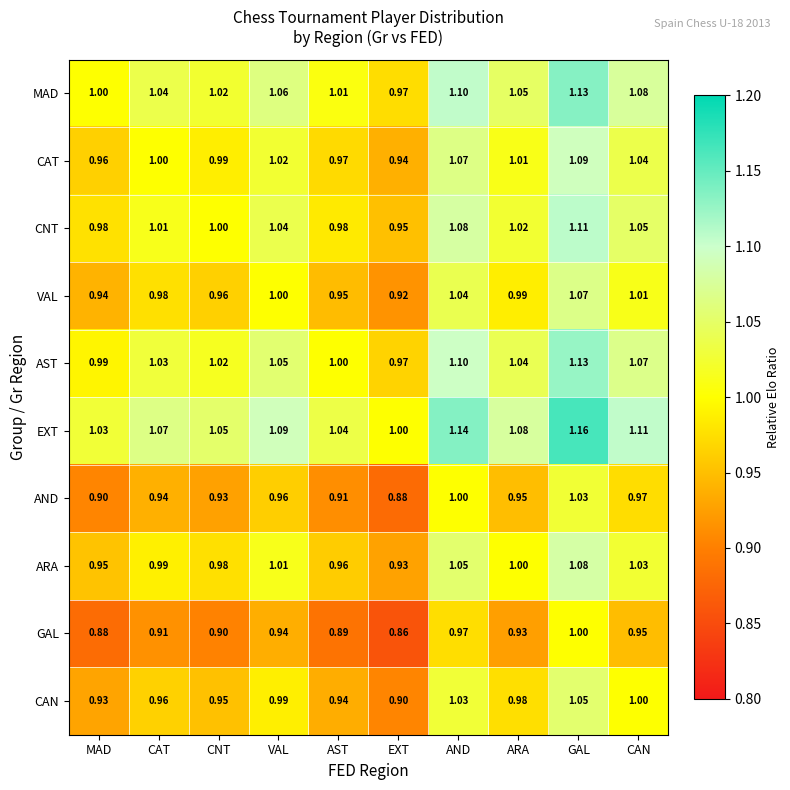

What is the total value across all series at CAT?

9.9